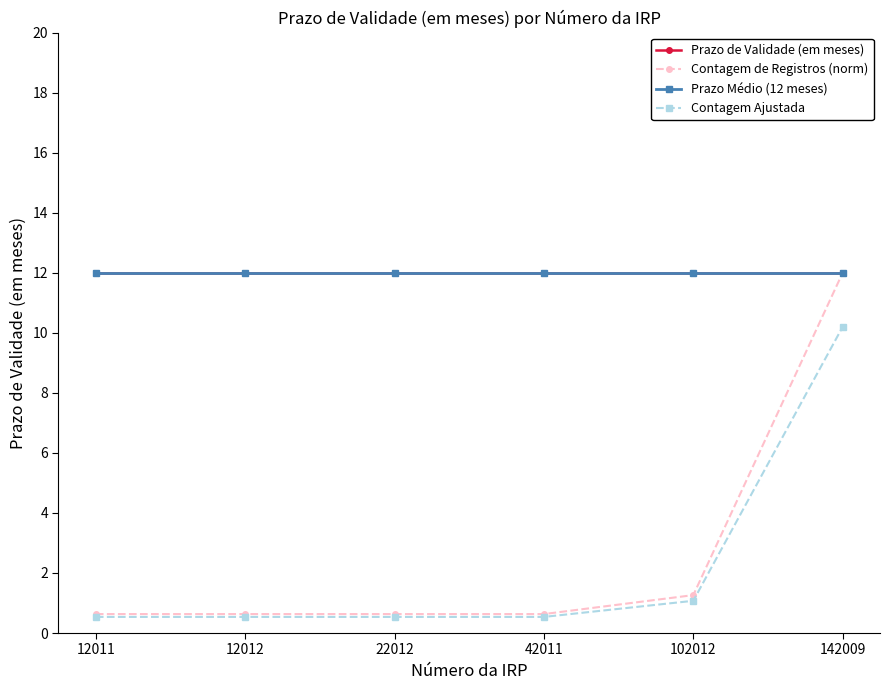

What is the difference between the maximum and minimum values in the Contagem de Registros (norm) series?

11.4